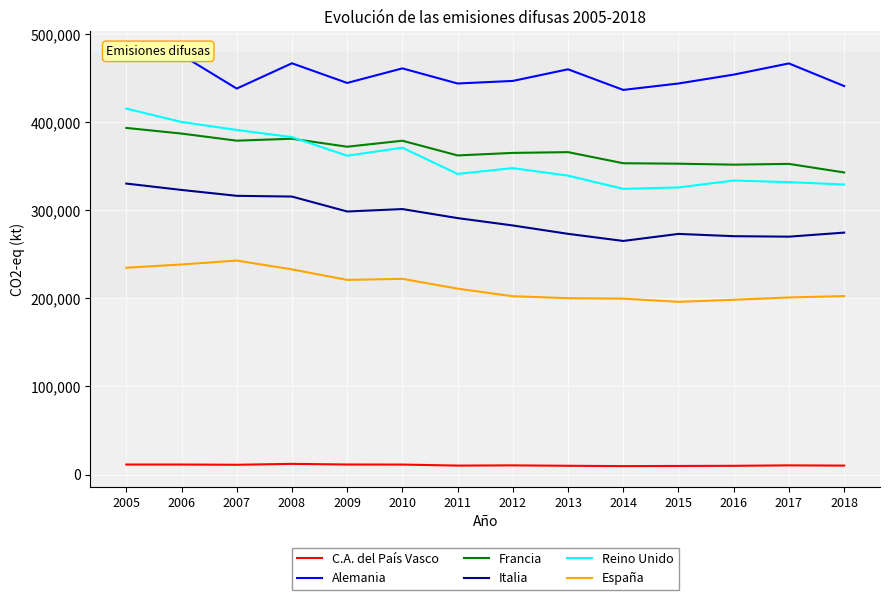

Is it true that Francia equals 352800.0 at 2017?

True